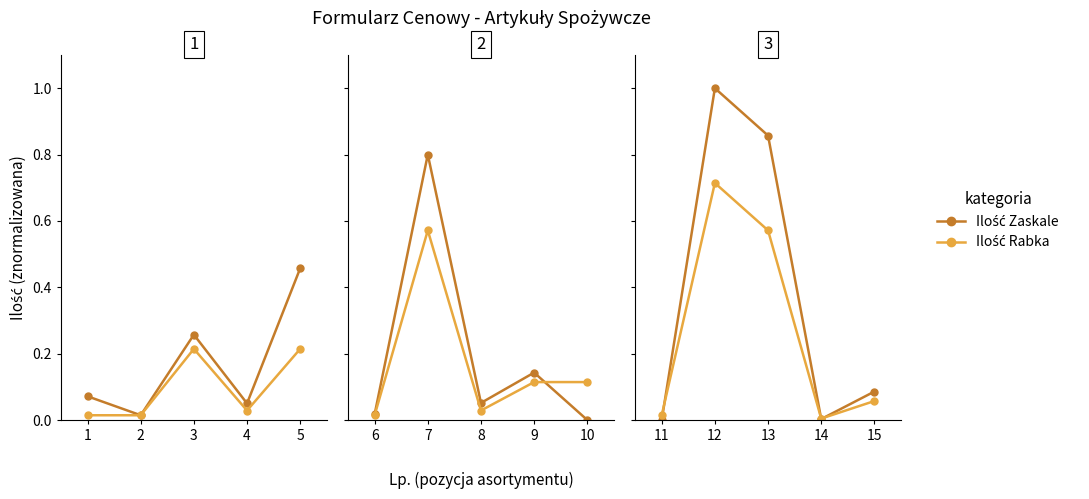

Which series has the largest range (max minus min)?

Ilość Zaskale